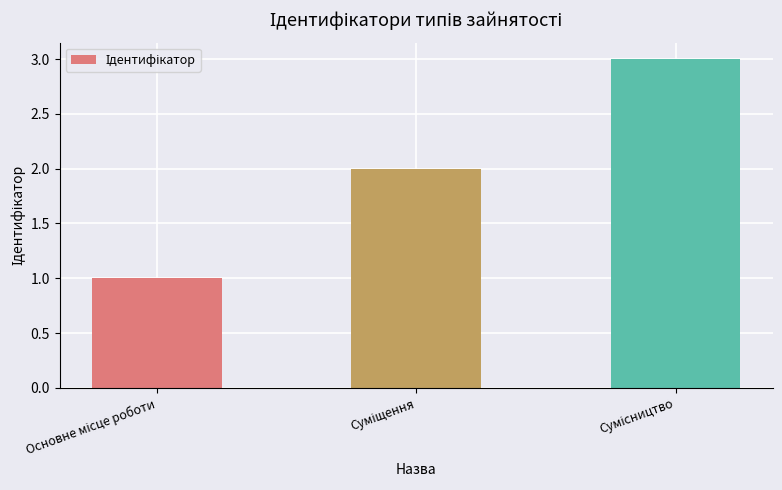

Reading left to right, extract all data points from this chart.

1	2	3